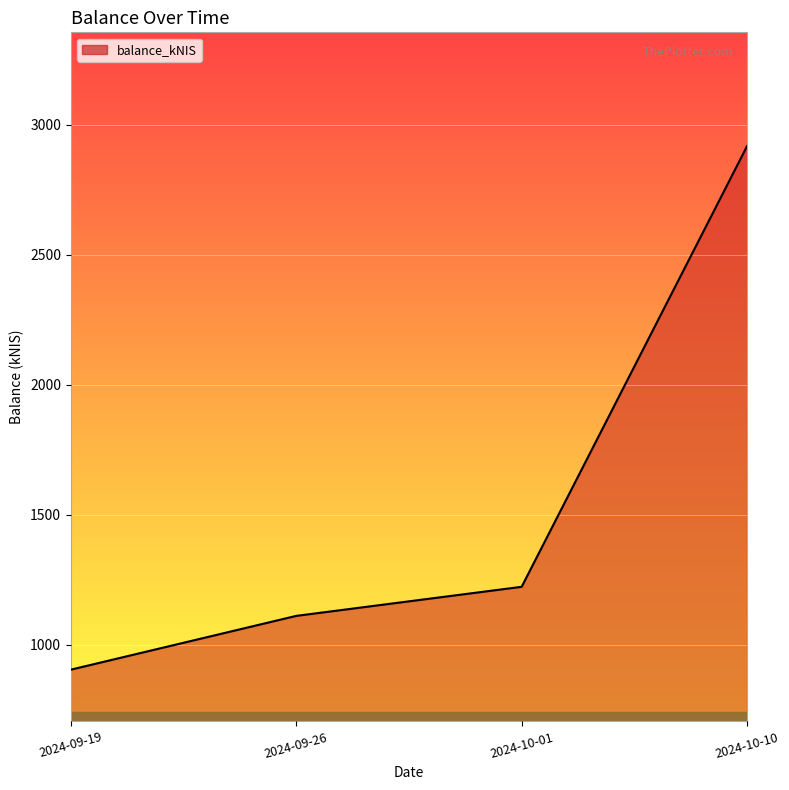

Reading left to right, list all the values displayed in this chart.

904.8	1111.6	1223.5	2918.4